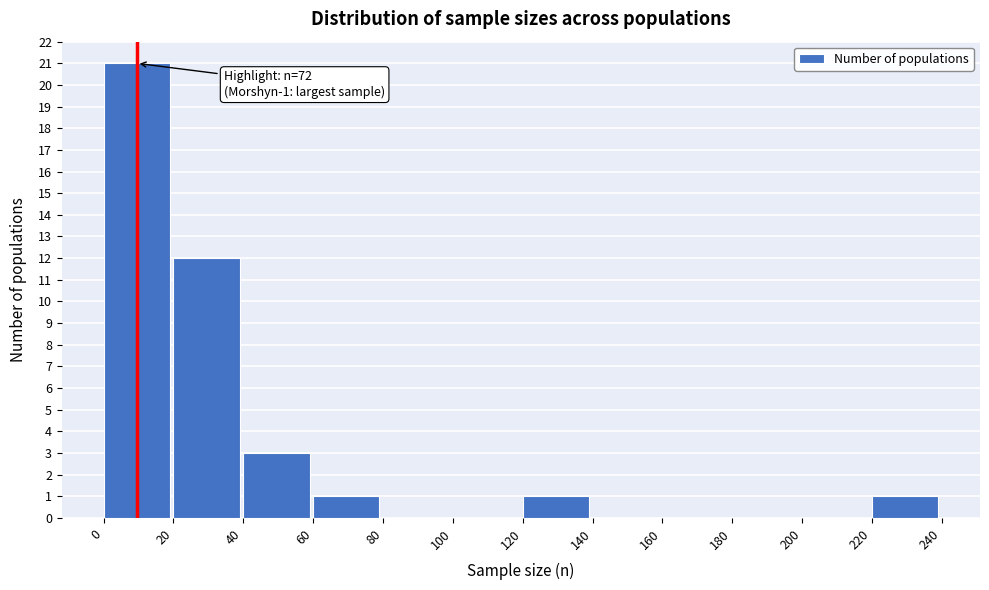

Over which range of the x-axis is the bar tallest?

0 to 20